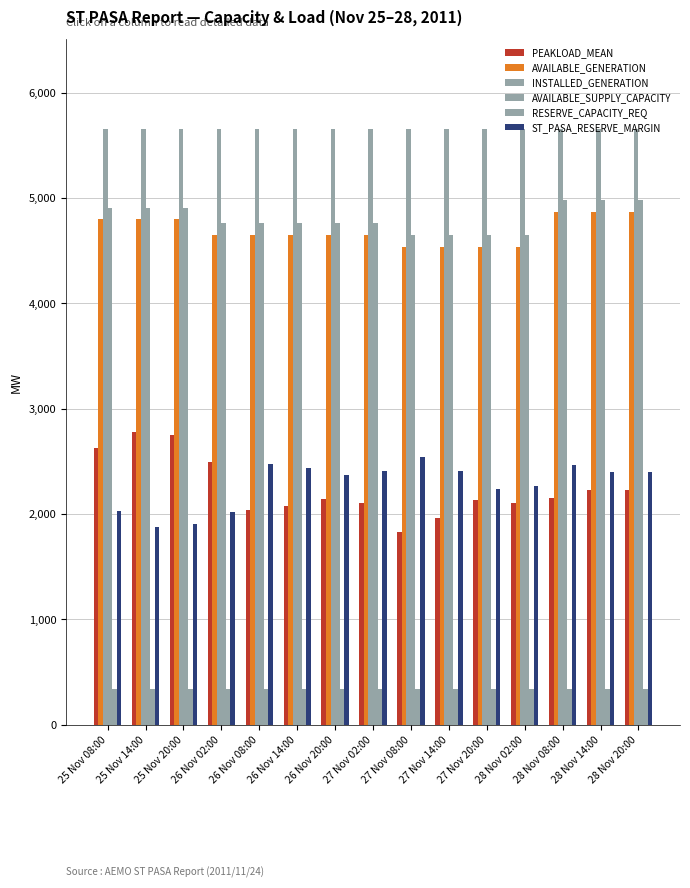

What is the approximate value of ST_PASA_RESERVE_MARGIN at 27 Nov 14:00?

2406